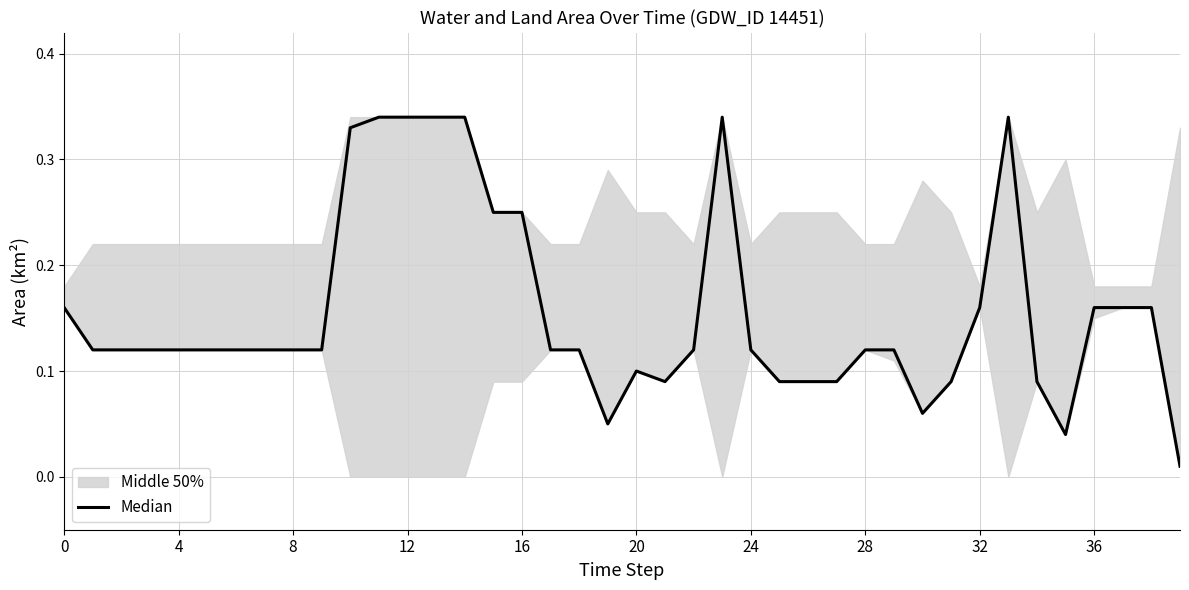

Read the value at 20.

0.1